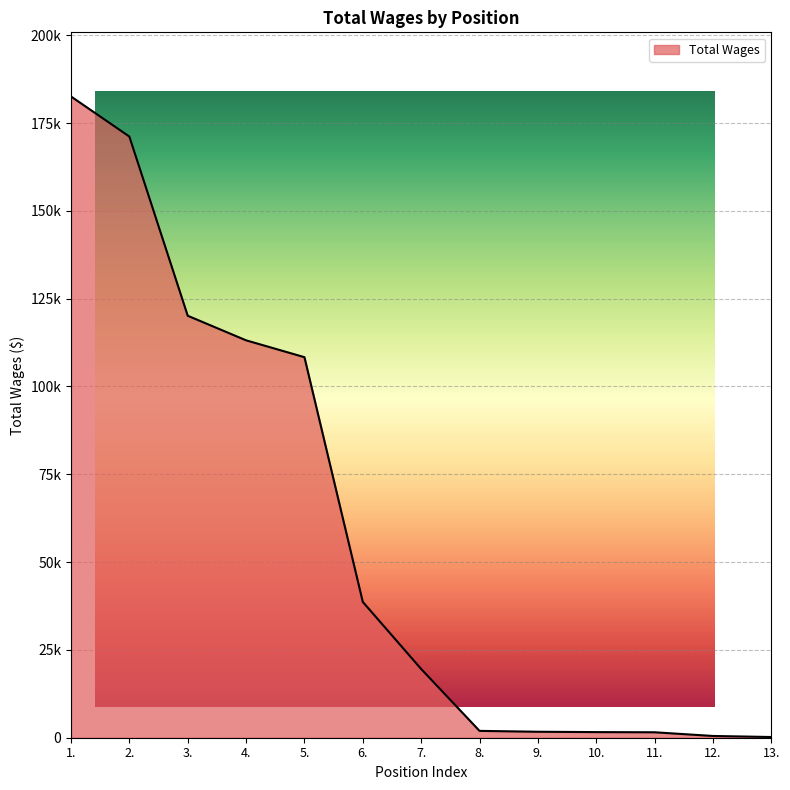

What value does the data have at 5., to the nearest 50?

108350